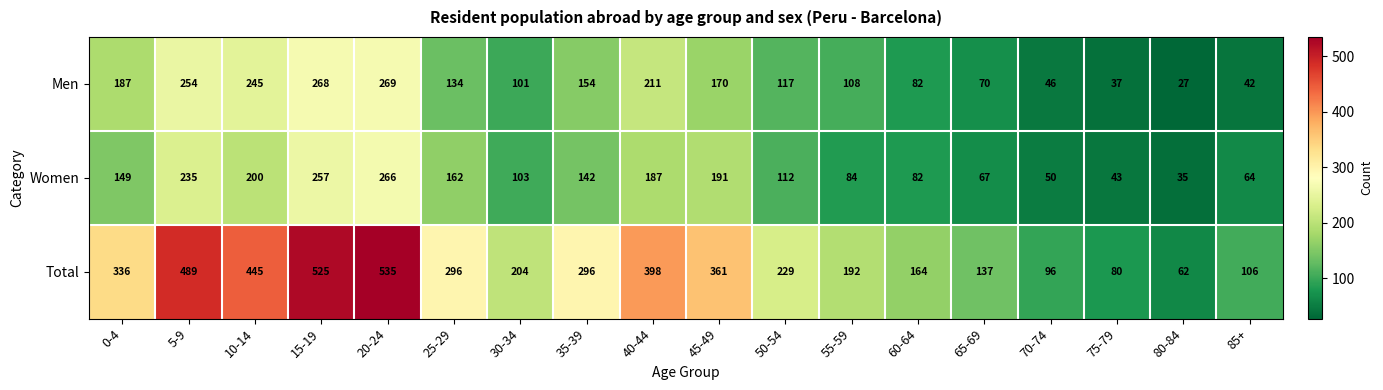

The value of Men at 15-19 is 268. True or false?

True